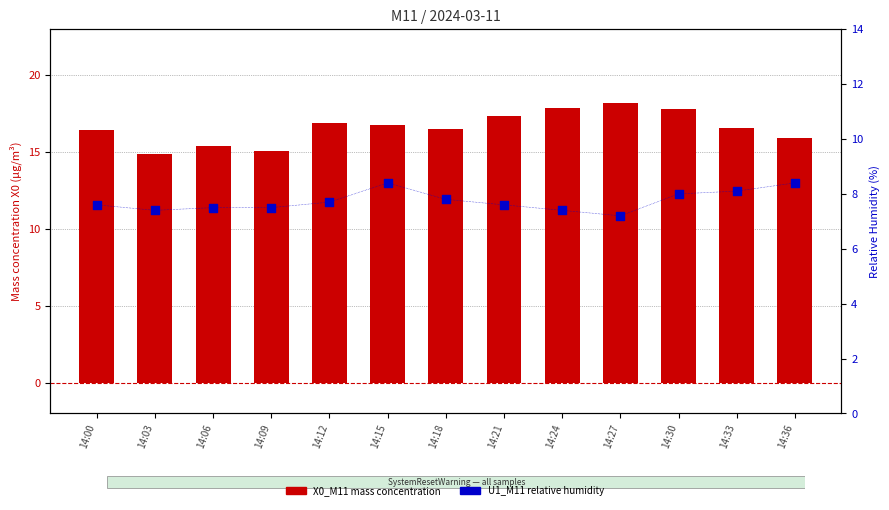

Is the value of X0_M11 (mass conc.) at 14:24 greater than the value of U1_M11 (rel. humidity %) at 14:00?

Yes